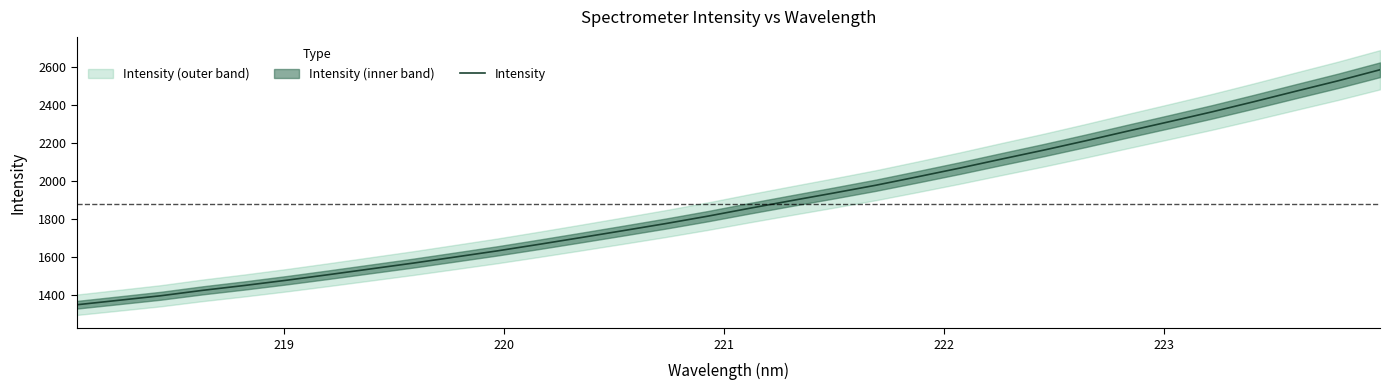

Reading right to left, transcribe all the data shown in this chart.

2587.5	2529.2	2474.5	2419.1	2365.4	2314.4	2264.2	2213.2	2163.9	2116.8	2069.0	2023.2	1978.4	1937.4	1897.5	1857.0	1815.1	1776.0	1739.1	1702.7	1667.0	1632.2	1599.8	1567.6	1537.3	1507.0	1477.6	1449.9	1424.1	1395.4	1371.4	1347.8